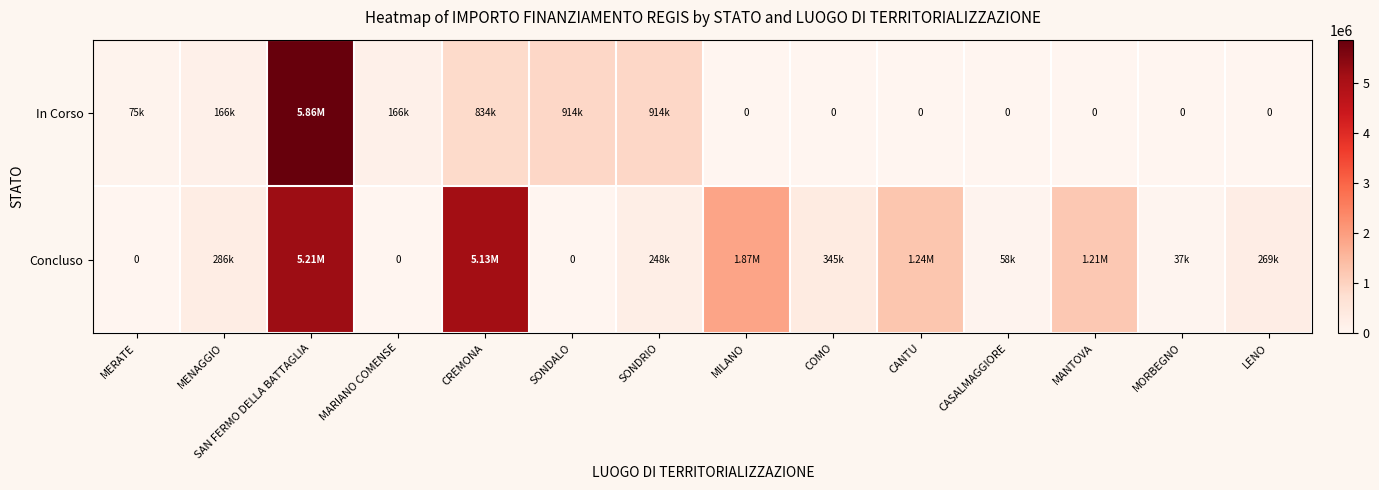

Which series has the largest range (max minus min)?

In Corso